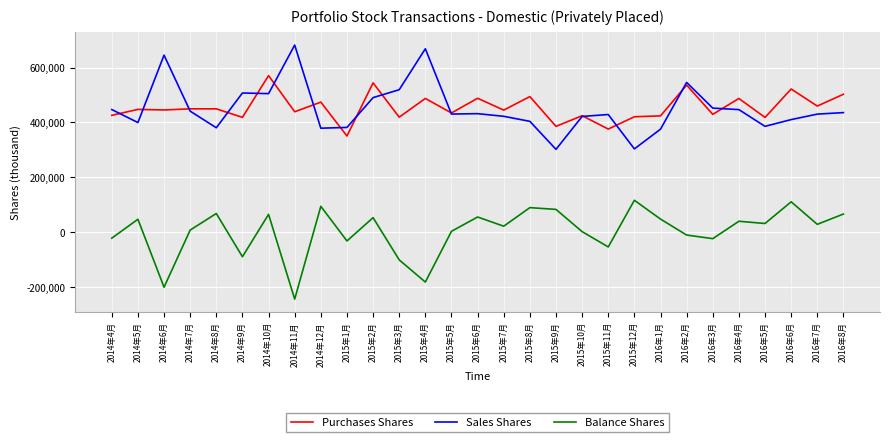

True or false: Sales Shares and Balance Shares intersect in this chart.

False